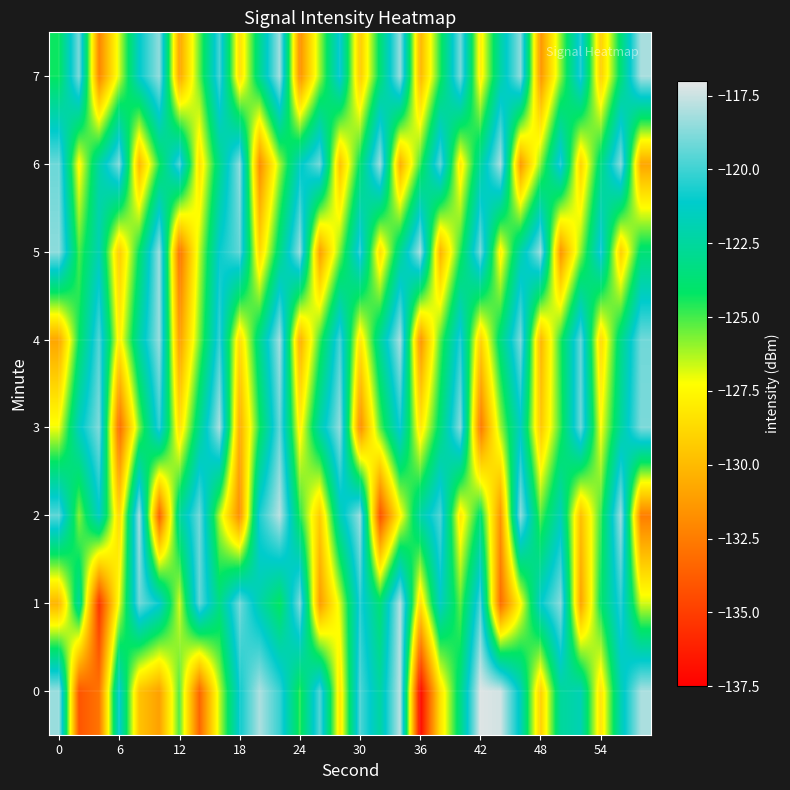

How many distinct data groups are displayed?

8